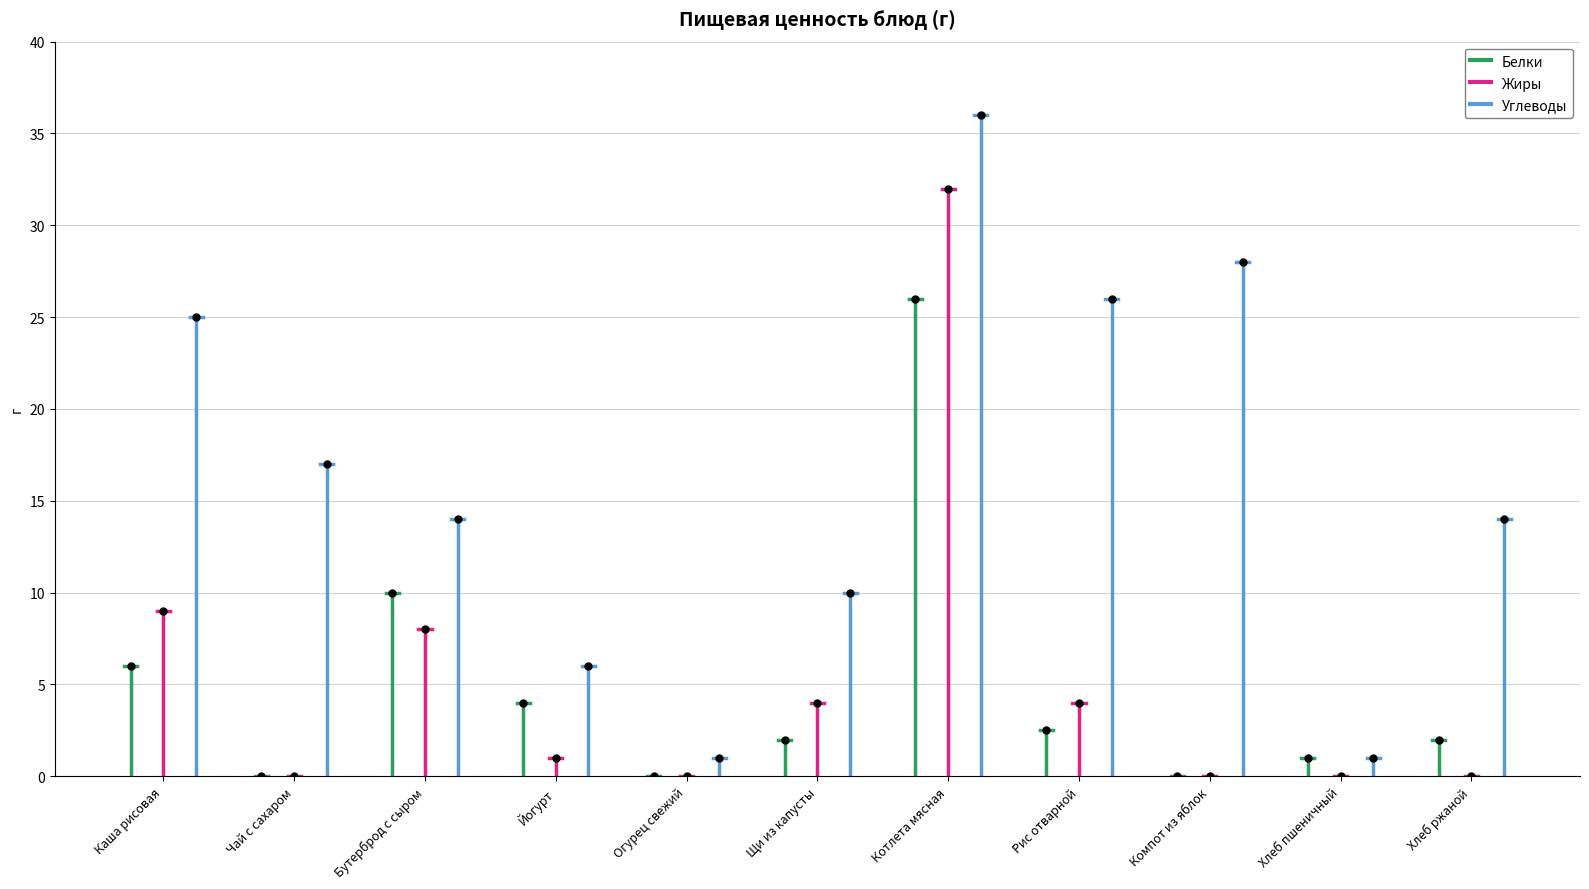

True or false: Жиры and Углеводы intersect in this chart.

False